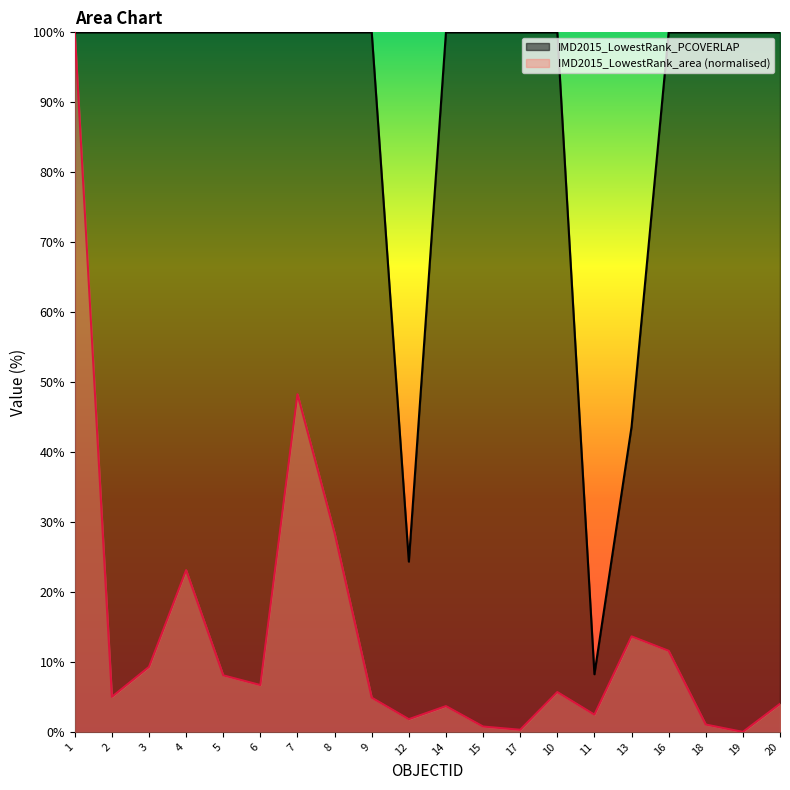

Rank the series at 15 from lowest to highest value.

IMD2015_LowestRank_area (normalised), IMD2015_LowestRank_PCOVERLAP